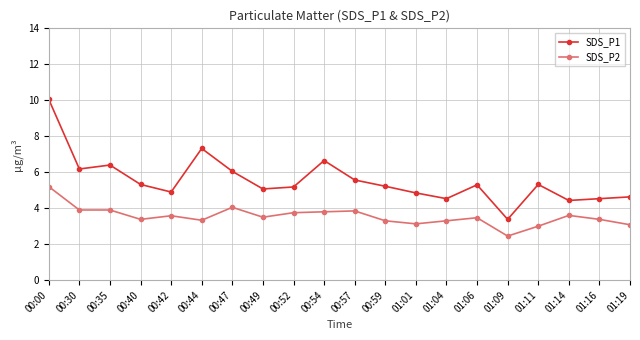

What is the label of the 15th point from the right?

00:44